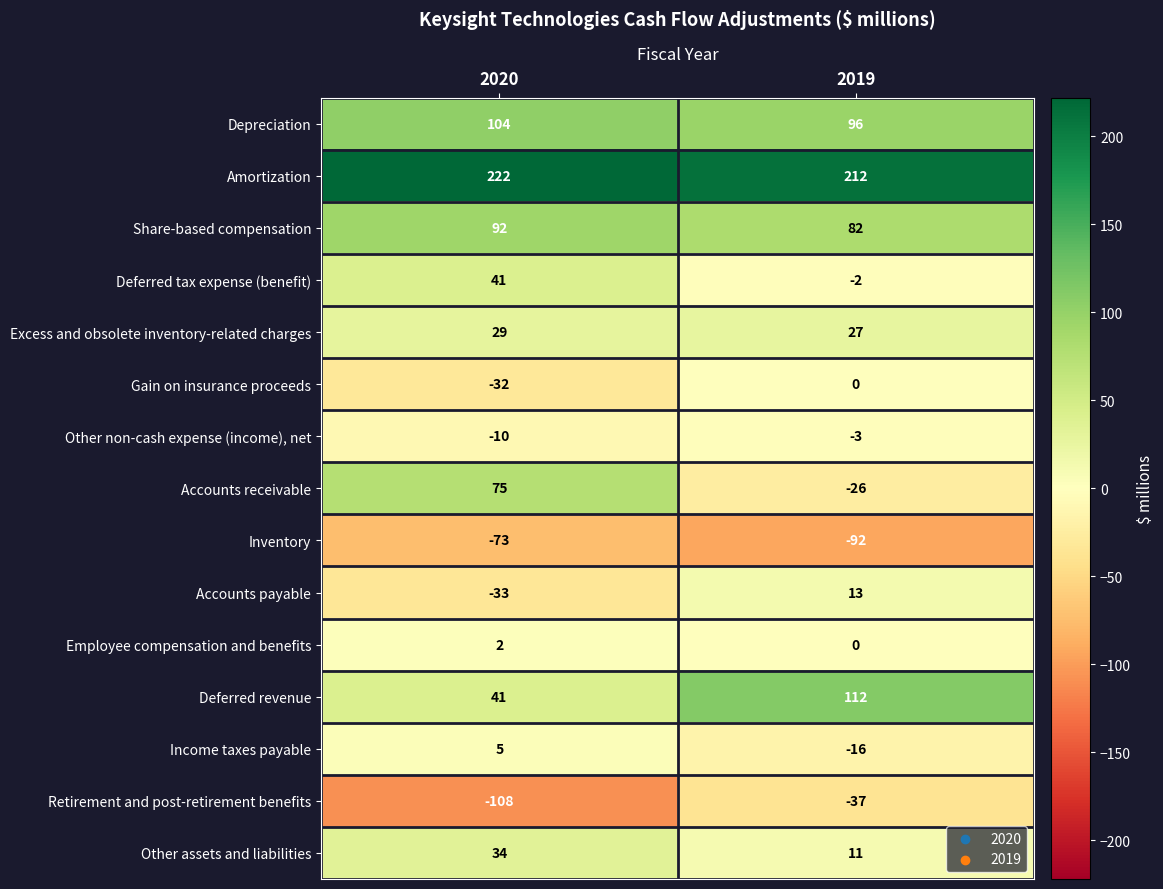

What is the smallest value displayed?

-108